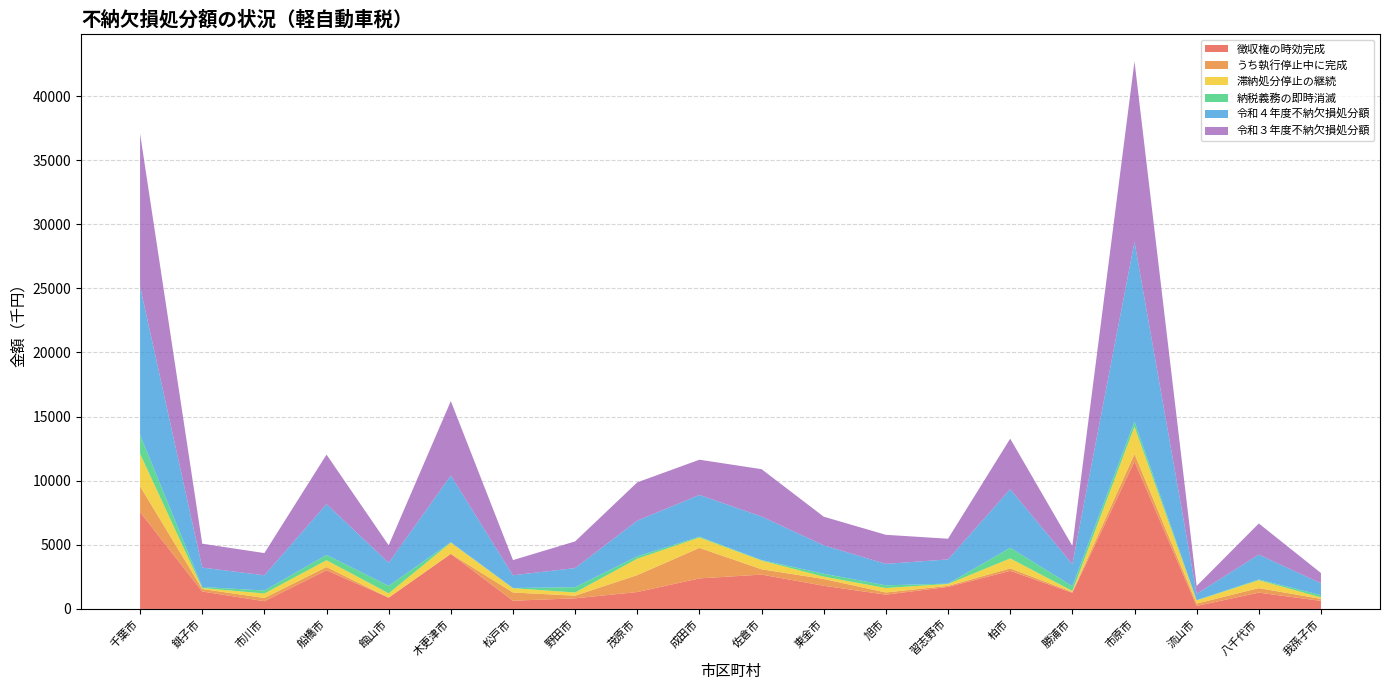

Reading left to right, transcribe all the data shown in this chart.

徴収権の時効完成: 千葉市=7554	銚子市=1359	市川市=601	船橋市=3016	館山市=878	木更津市=4295	松戸市=641	野田市=827	茂原市=1319	成田市=2381	佐倉市=2677	東金市=1806	旭市=1113	習志野市=1718	柏市=2968	勝浦市=1255	市原市=11499	流山市=231	八千代市=1272	我孫子市=625
うち執行停止中に完成: 千葉市=2014	銚子市=198	市川市=250	船橋市=251	館山市=0	木更津市=0	松戸市=641	野田市=206	茂原市=1319	成田市=2381	佐倉市=416	東金市=529	旭市=172	習志野市=81	柏市=194	勝浦市=68	市原市=586	流山市=185	八千代市=353	我孫子市=159
滞納処分停止の継続: 千葉市=2532	銚子市=73	市川市=354	船橋市=531	館山市=339	木更津市=873	松戸市=335	野田市=249	茂原市=1277	成田市=807	佐倉市=679	東金市=183	旭市=345	習志野市=148	柏市=774	勝浦市=79	市原市=2121	流山市=251	八千代市=611	我孫子市=118
納税義務の即時消滅: 千葉市=1482	銚子市=82	市川市=232	船橋市=415	館山市=583	木更津市=35	松戸市=15	野田市=415	茂原市=188	成田市=66	佐倉市=39	東金市=227	旭市=213	習志野市=25	柏市=831	勝浦市=377	市原市=404	流山市=15	八千代市=59	我孫子市=176
令和４年度不納欠損処分額: 千葉市=11568	銚子市=1514	市川市=1187	船橋市=3962	館山市=1800	木更津市=5203	松戸市=991	野田市=1491	茂原市=2784	成田市=3254	佐倉市=3395	東金市=2216	旭市=1671	習志野市=1891	柏市=4573	勝浦市=1711	市原市=14024	流山市=497	八千代市=1942	我孫子市=919
令和３年度不納欠損処分額: 千葉市=11919	銚子市=1862	市川市=1731	船橋市=3862	館山市=1362	木更津市=5803	松戸市=1186	野田市=2079	茂原市=2985	成田市=2749	佐倉市=3693	東金市=2232	旭市=2266	習志野市=1613	柏市=3939	勝浦市=1427	市原市=14068	流山市=610	八千代市=2427	我孫子市=804